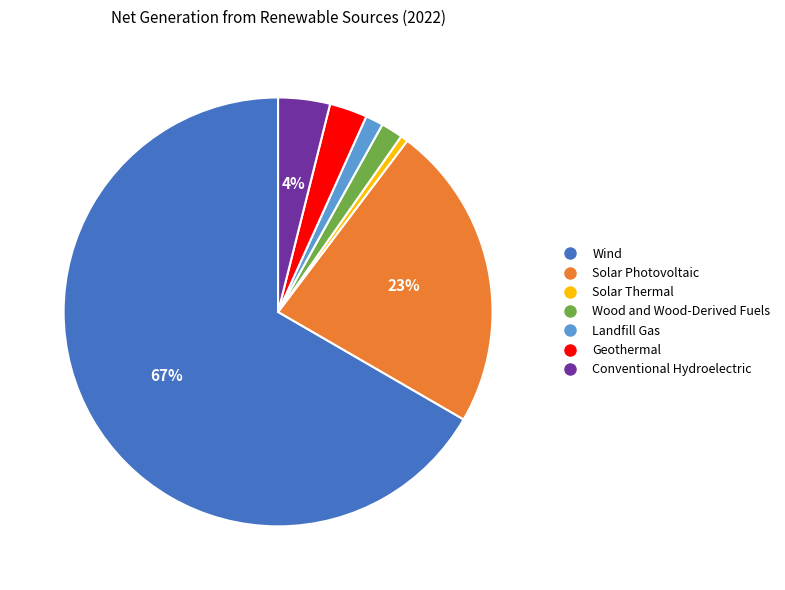

To the nearest percent, what is the average slice percentage?

14%